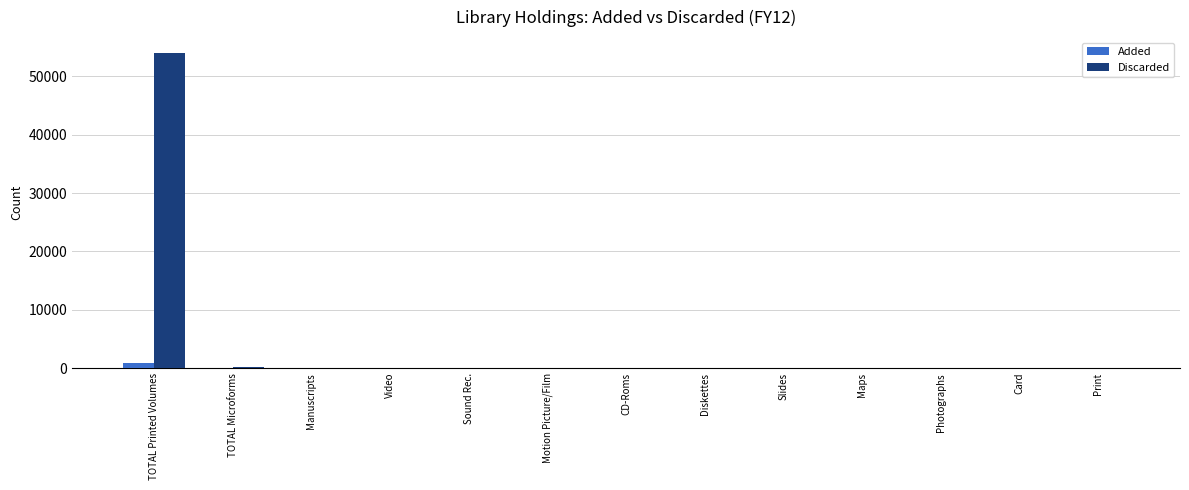

Which series has the largest total across all categories?

Discarded